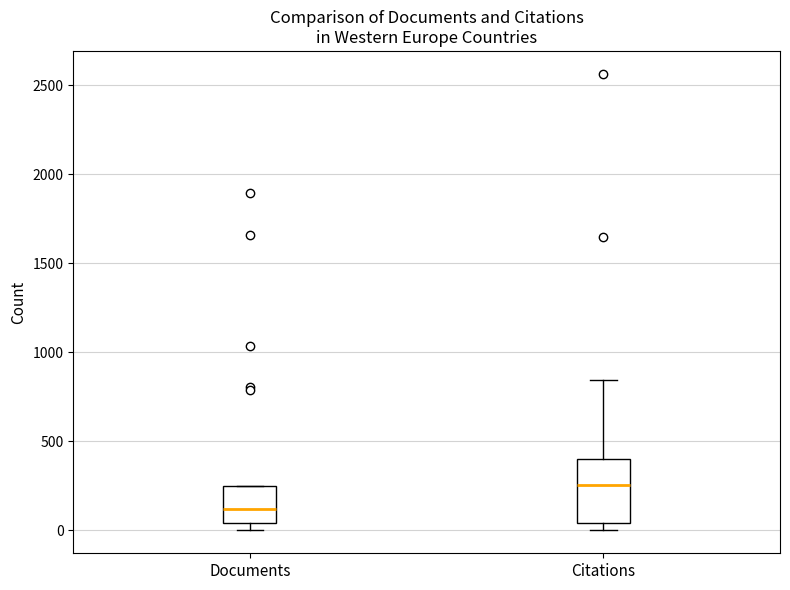

Where is the upper edge of the box for Citations on the y-axis? The values are not printed on the chart, so give them approximately, as read against the axis.

400